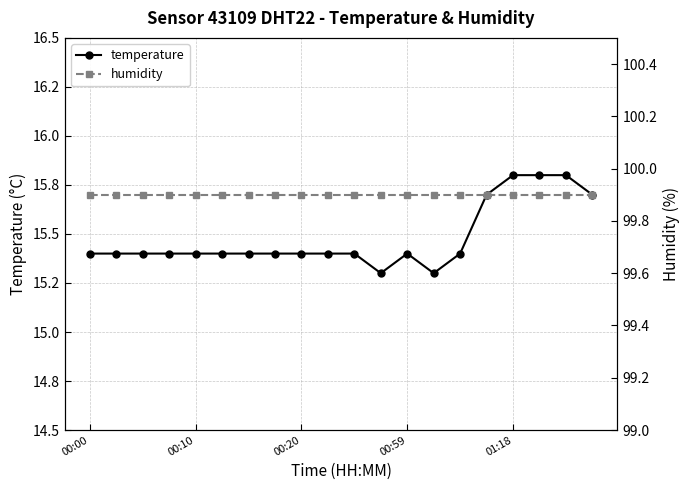

Is it true that humidity equals 63.3 at 00:59?

False